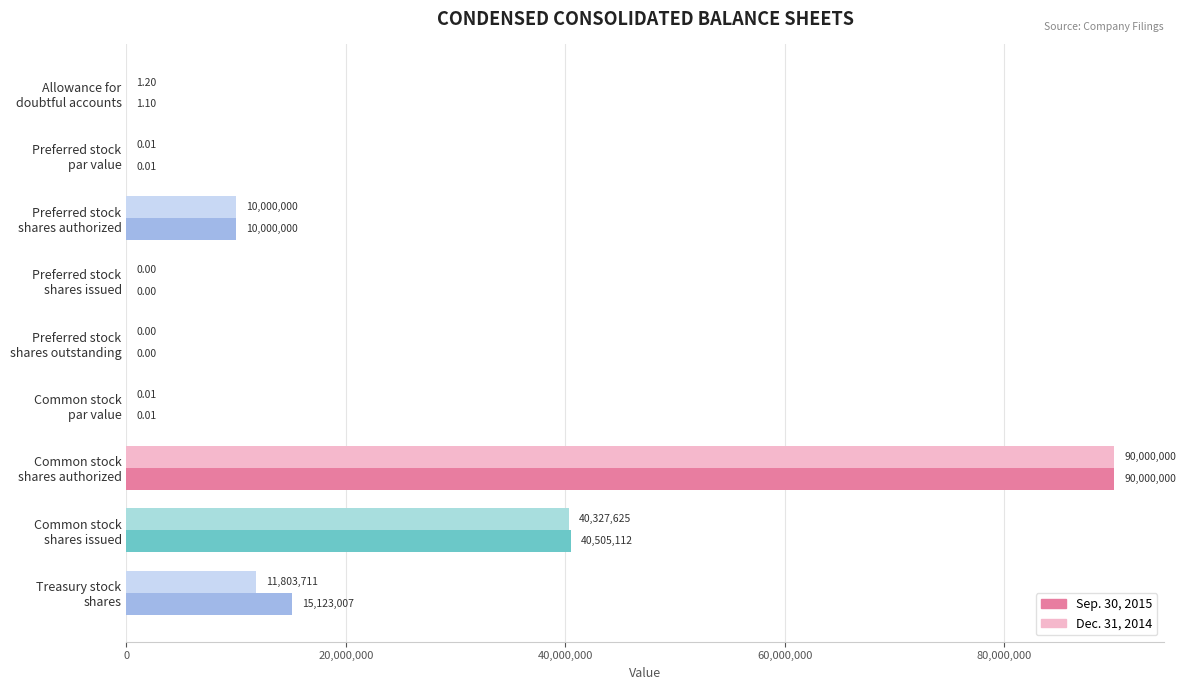

Which series has the largest total across all categories?

Sep. 30, 2015